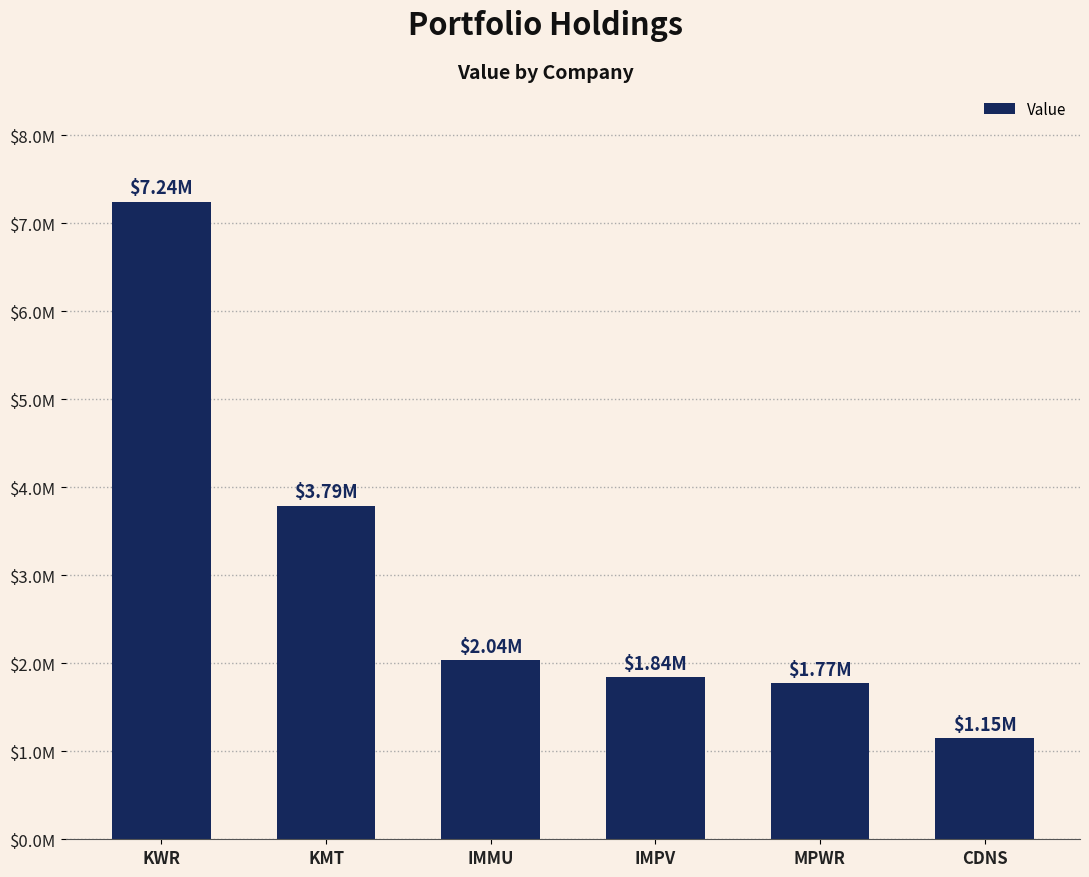

List the labels in order of value, smallest first.

CDNS, MPWR, IMPV, IMMU, KMT, KWR